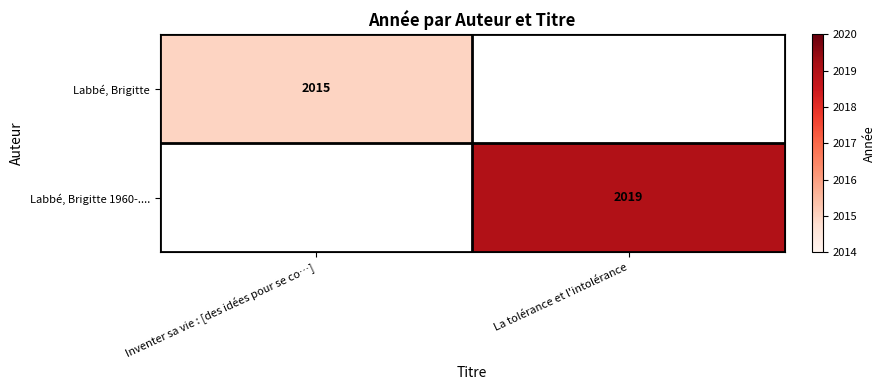

Is it true that Labbé, Brigitte 1960-.... equals 618.2 at La tolérance et l'intolérance?

False